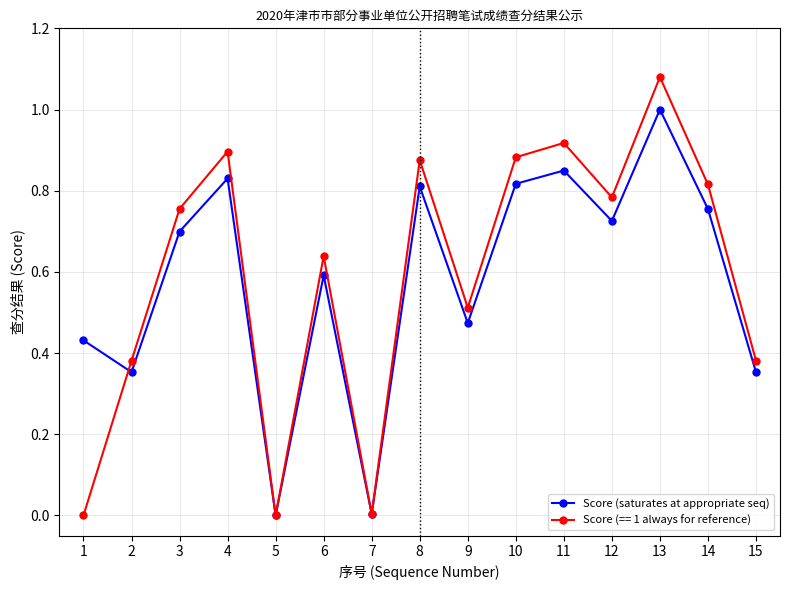

Rank the series by their maximum value, from lowest to highest.

Score (saturates at appropriate seq), Score (== 1 always for reference)